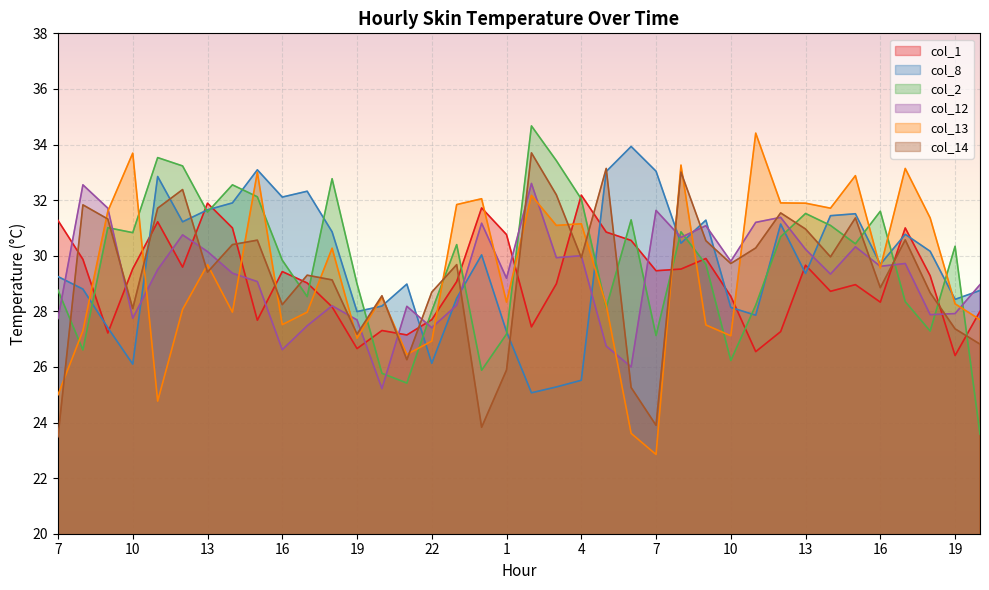

Is it true that col_8 equals 29.0 at 21?

True